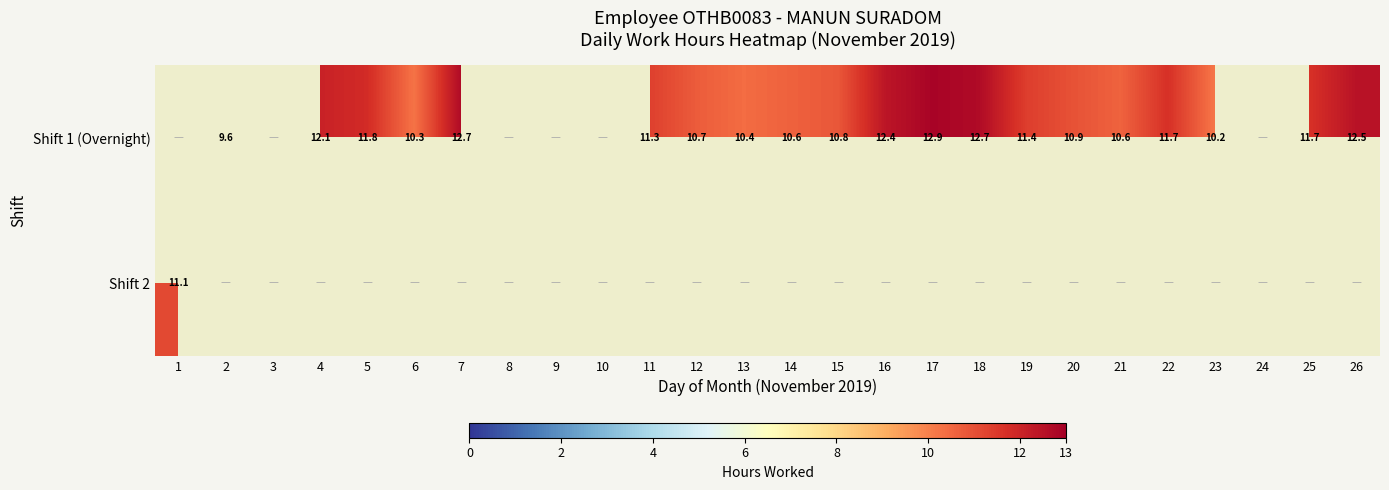

True or false: Shift 1 (Overnight) has a value of 5.2 at 6.

False